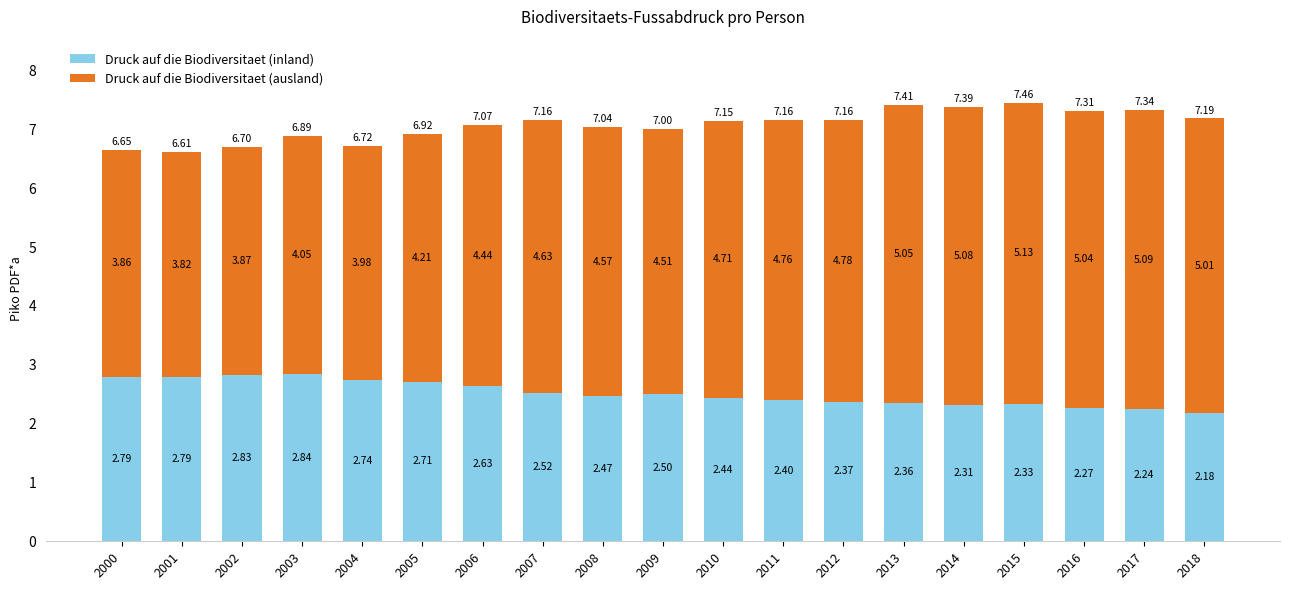

What is the total value across all series at 2003?

6.9